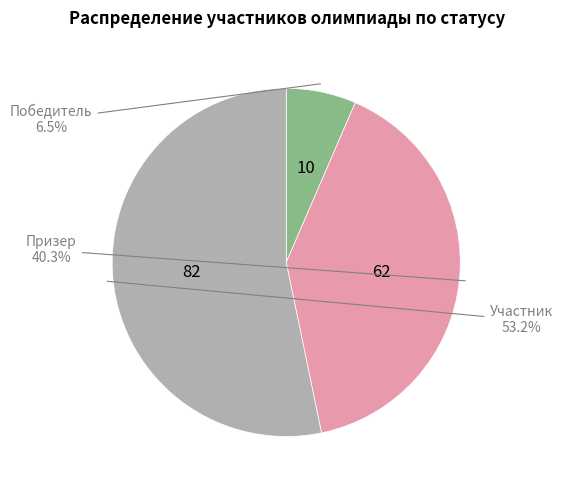

Is there any slice that represents more than half of the pie?

Yes